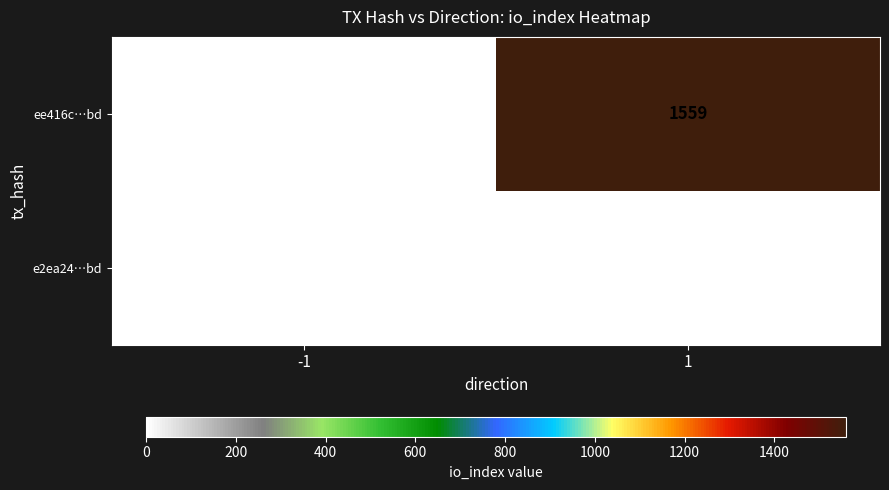

At which category is the sum across all series the highest?

1